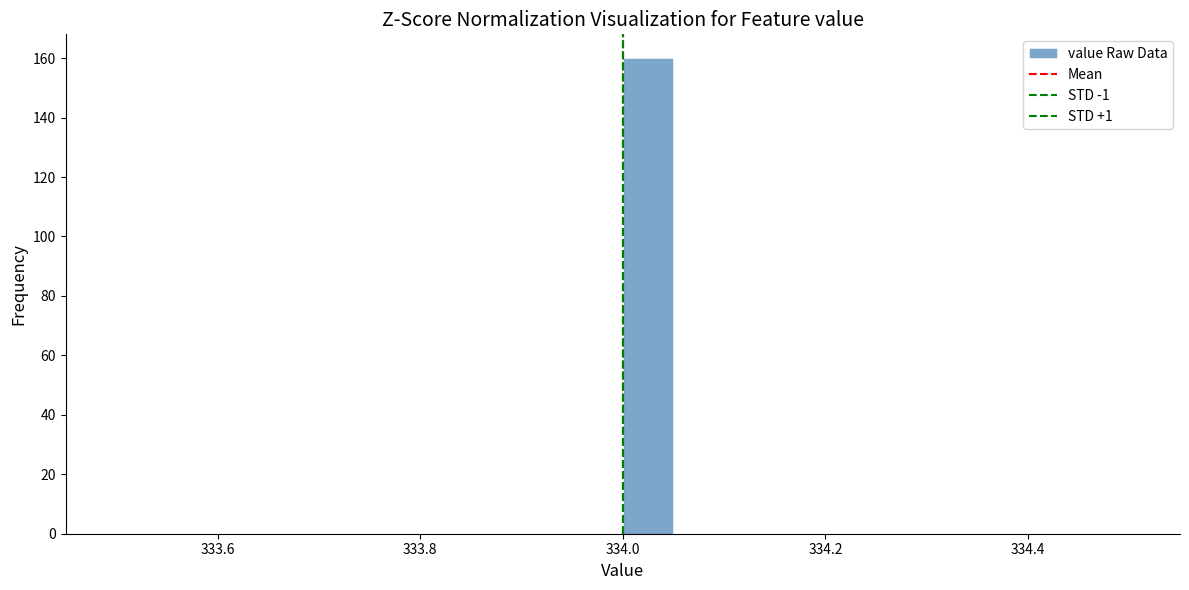

Read against the x-axis, roughly where is the centre of the tallest bar?

334.02